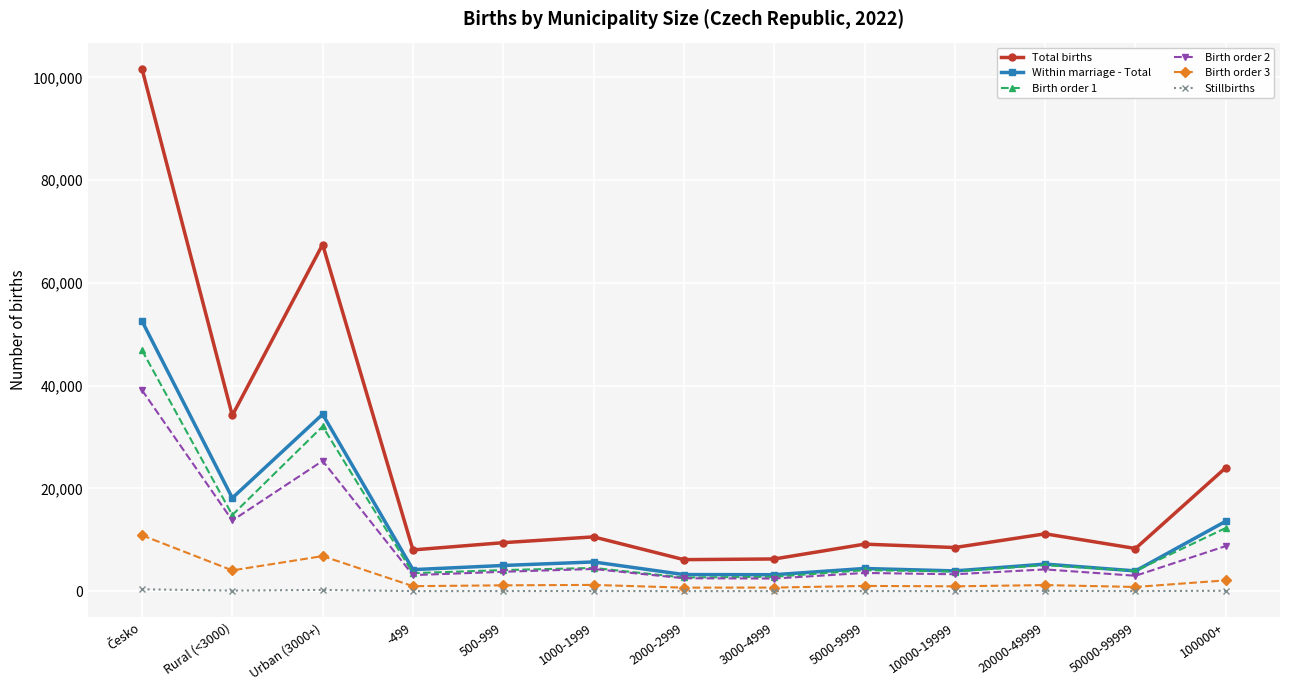

At how many categories does at least one series exceed 15498?

4